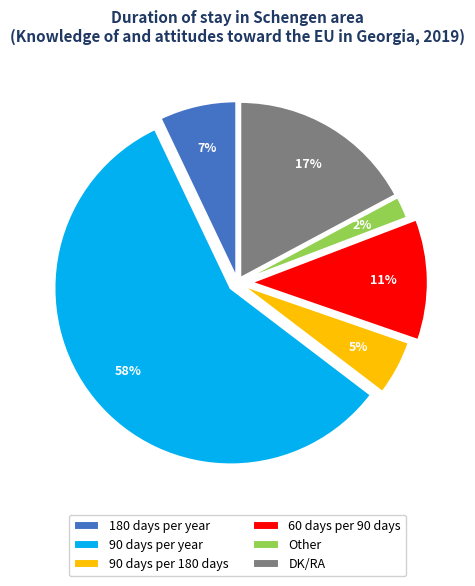

Which slice is the smallest?

Other